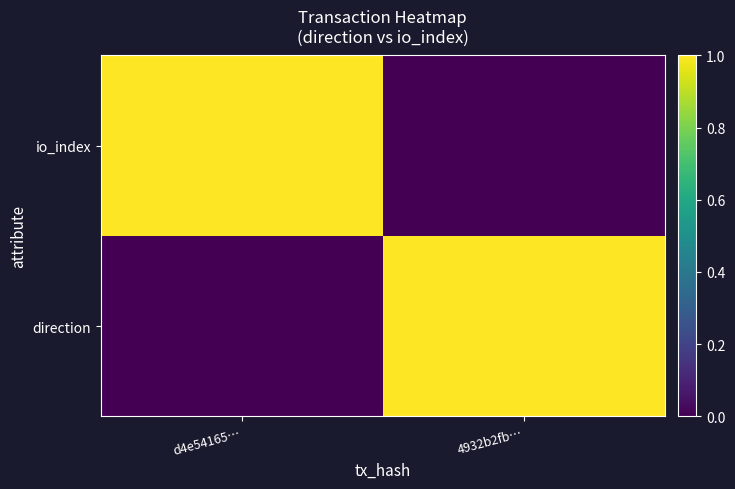

What is the total value across all series at d4e54165…?

1